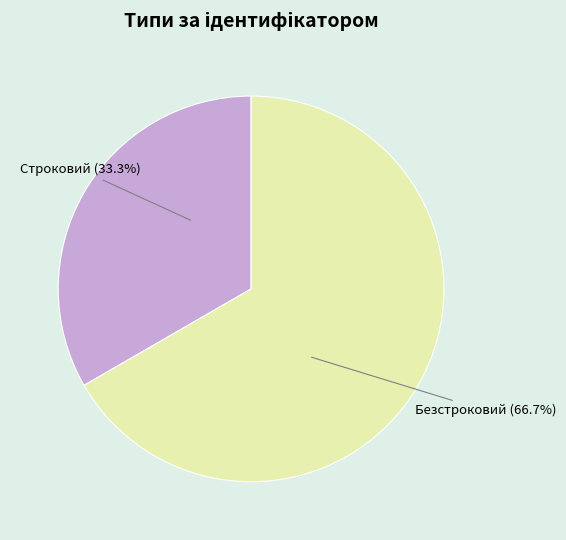

Approximately how many times larger is the value at Безстроковий compared to Строковий?

2.0